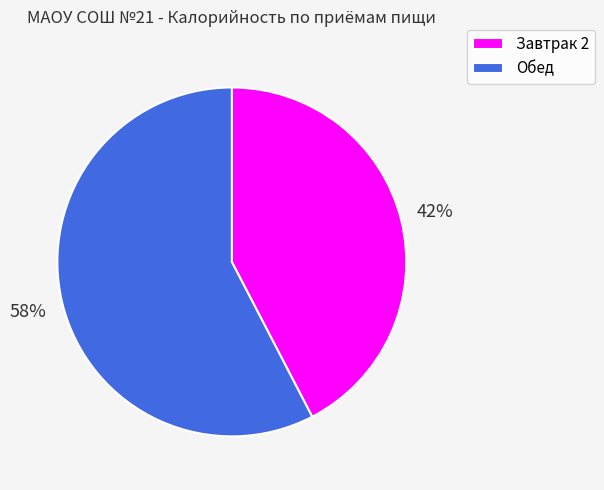

The Обед slice represents 58% of the pie. True or false?

True